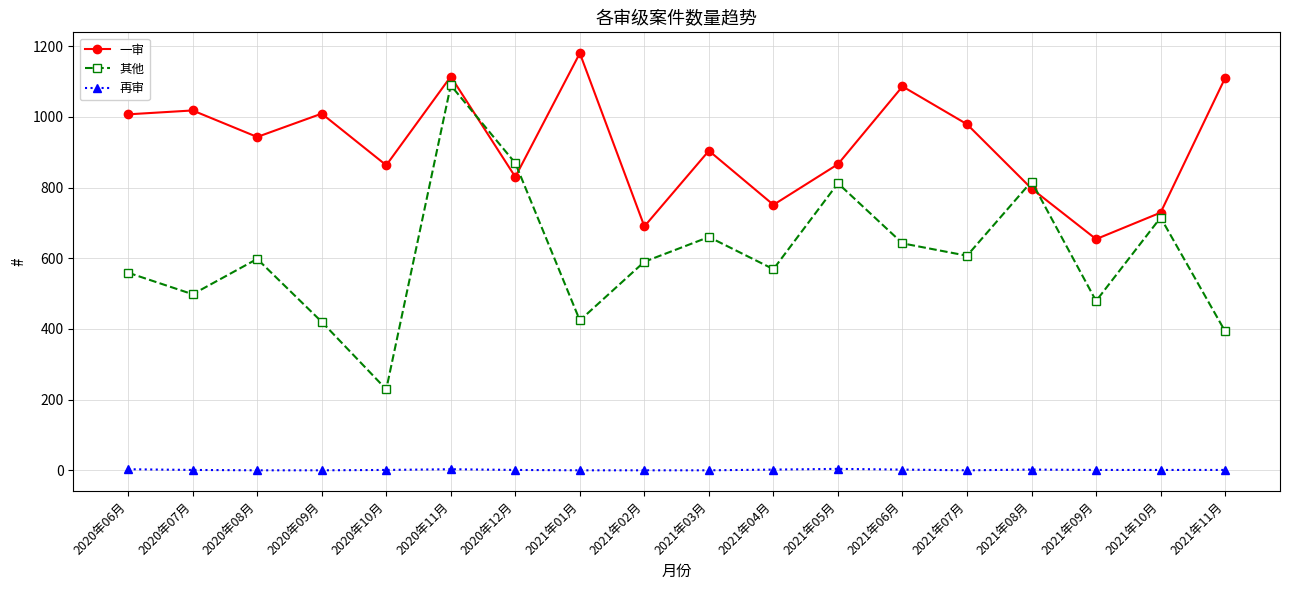

Which series has the widest spread of values?

其他